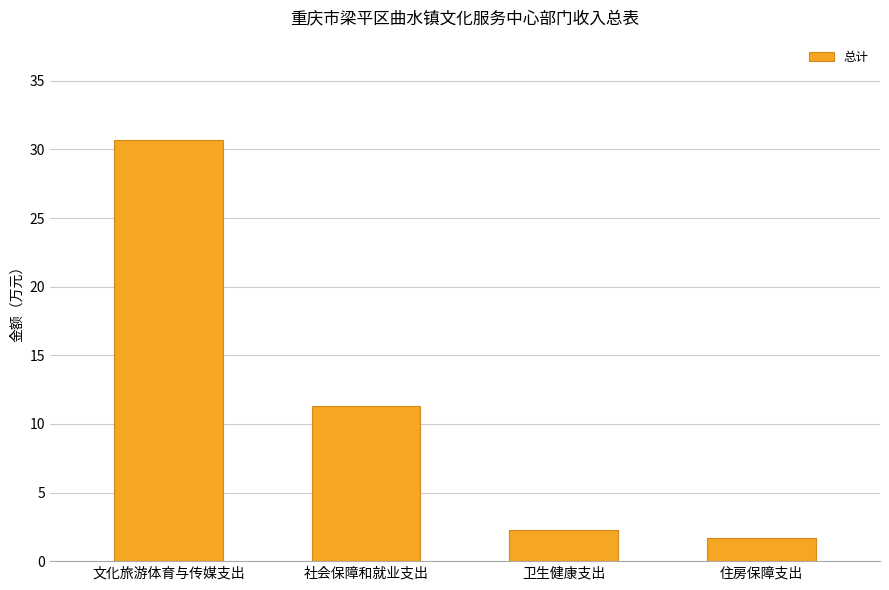

What is the value of the 4th bar from the left?

1.7